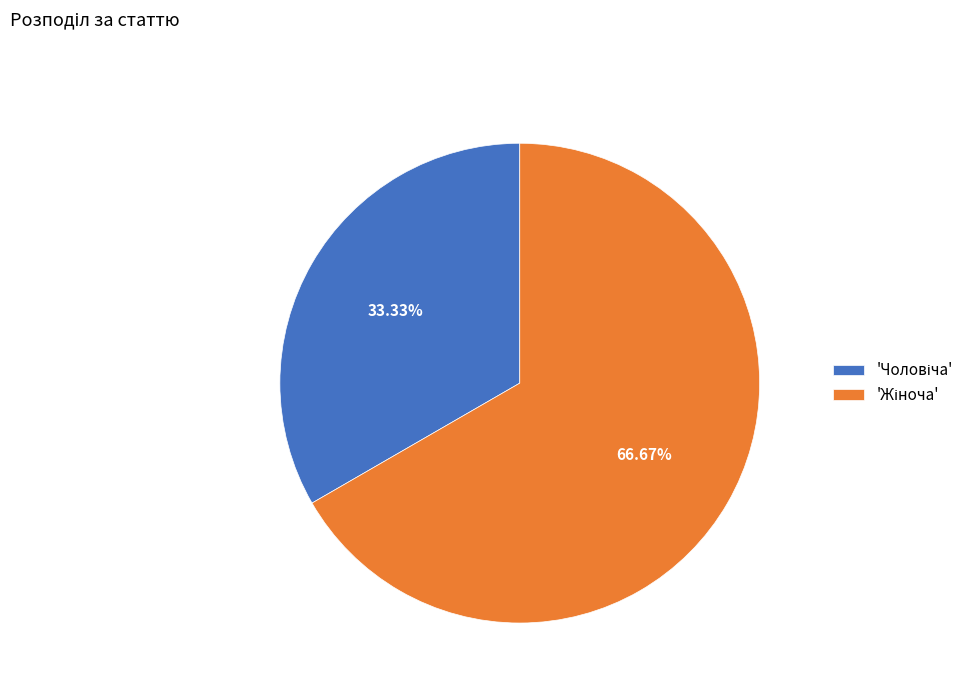

Is there a majority slice in this chart?

Yes